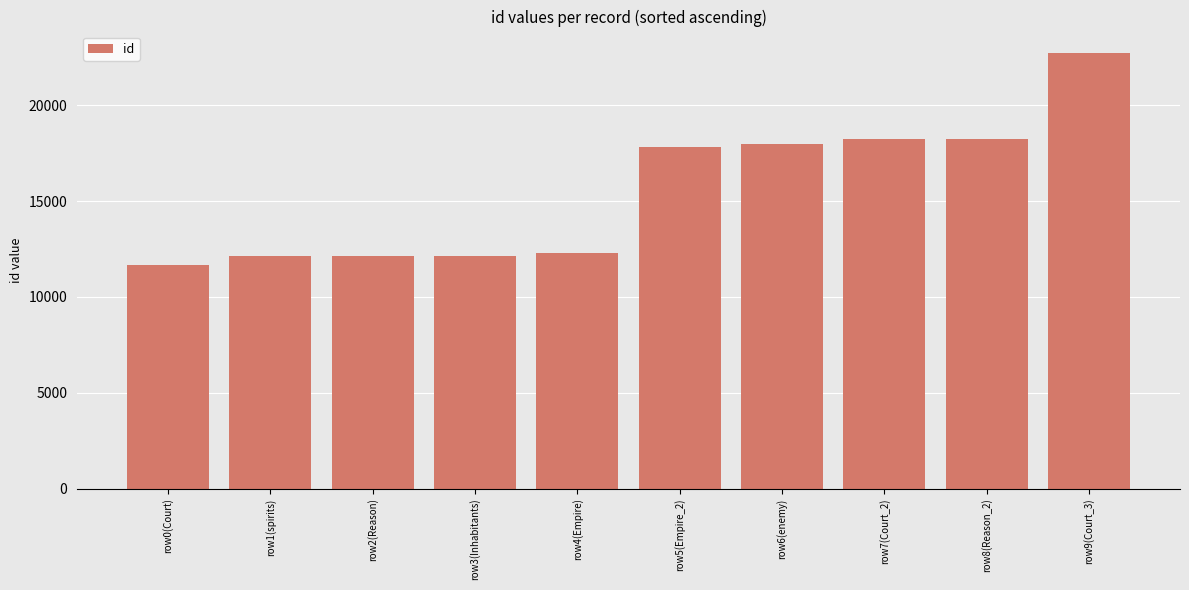

What is the approximate value at row7(Court_2), to the nearest 100?

18200